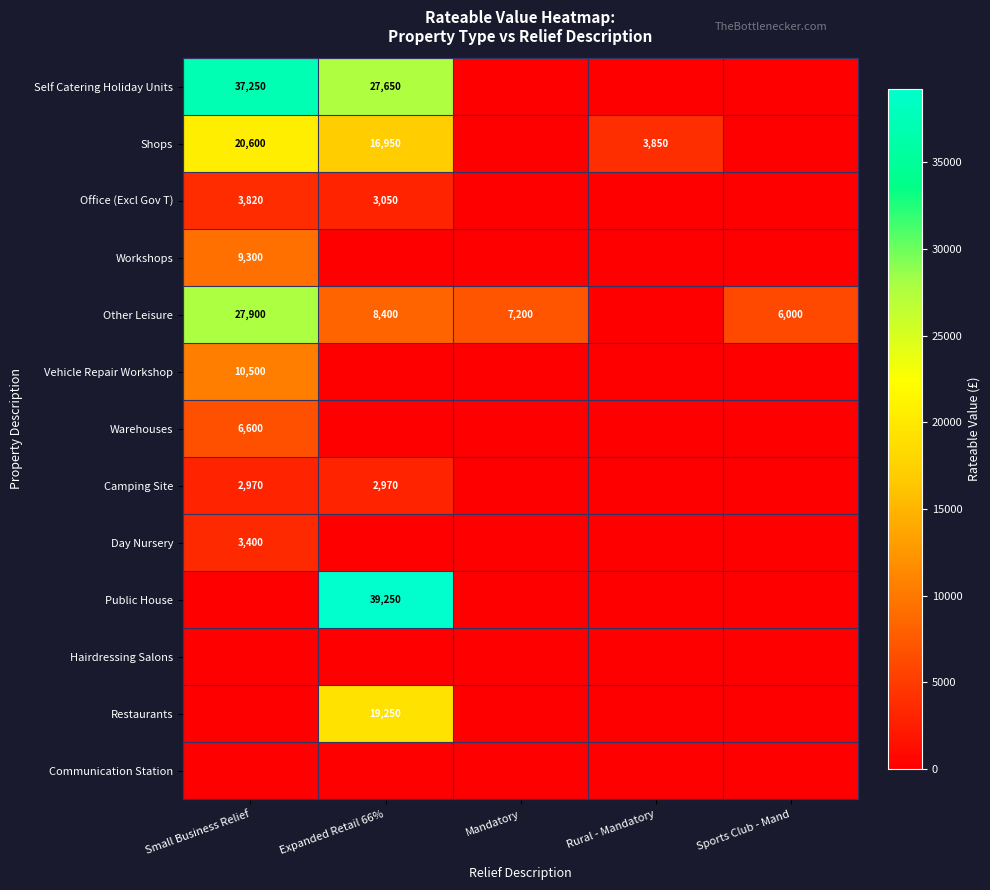

The value of Restaurants at Expanded Retail 66% is 19250. True or false?

True